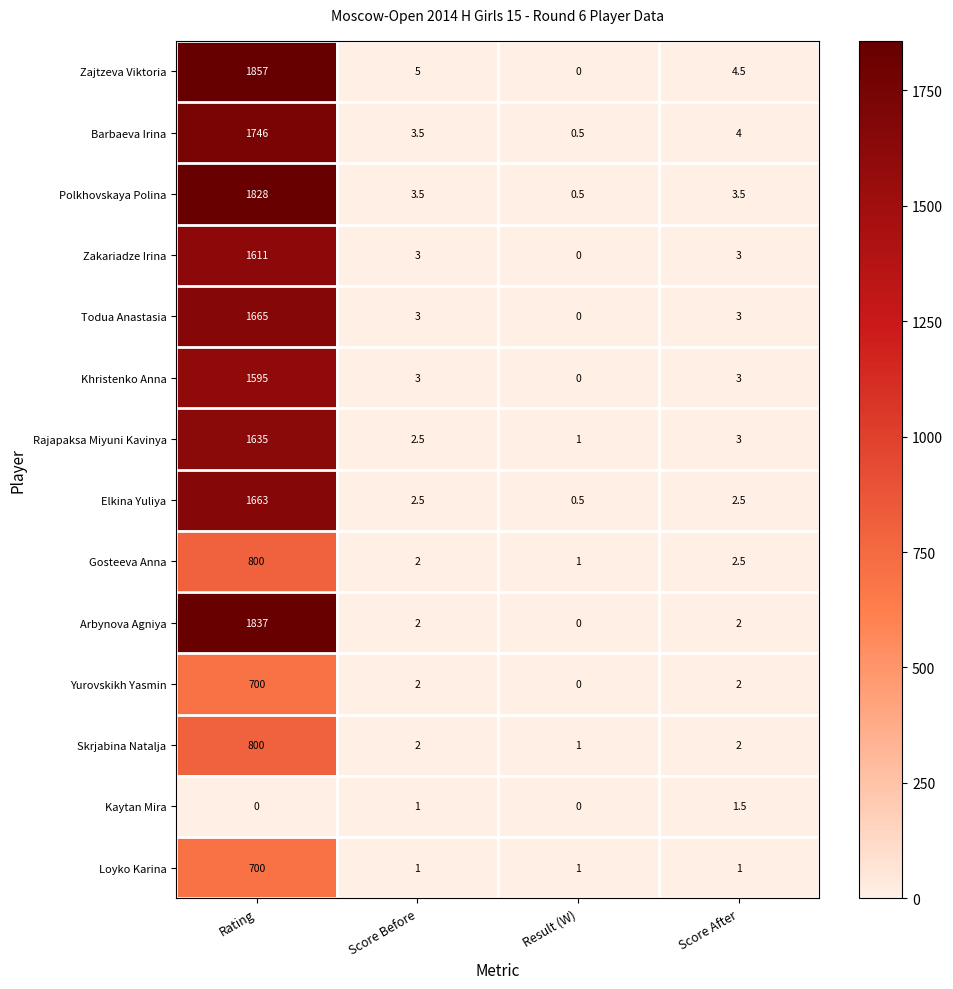

Which series has the widest spread of values?

Zajtzeva Viktoria